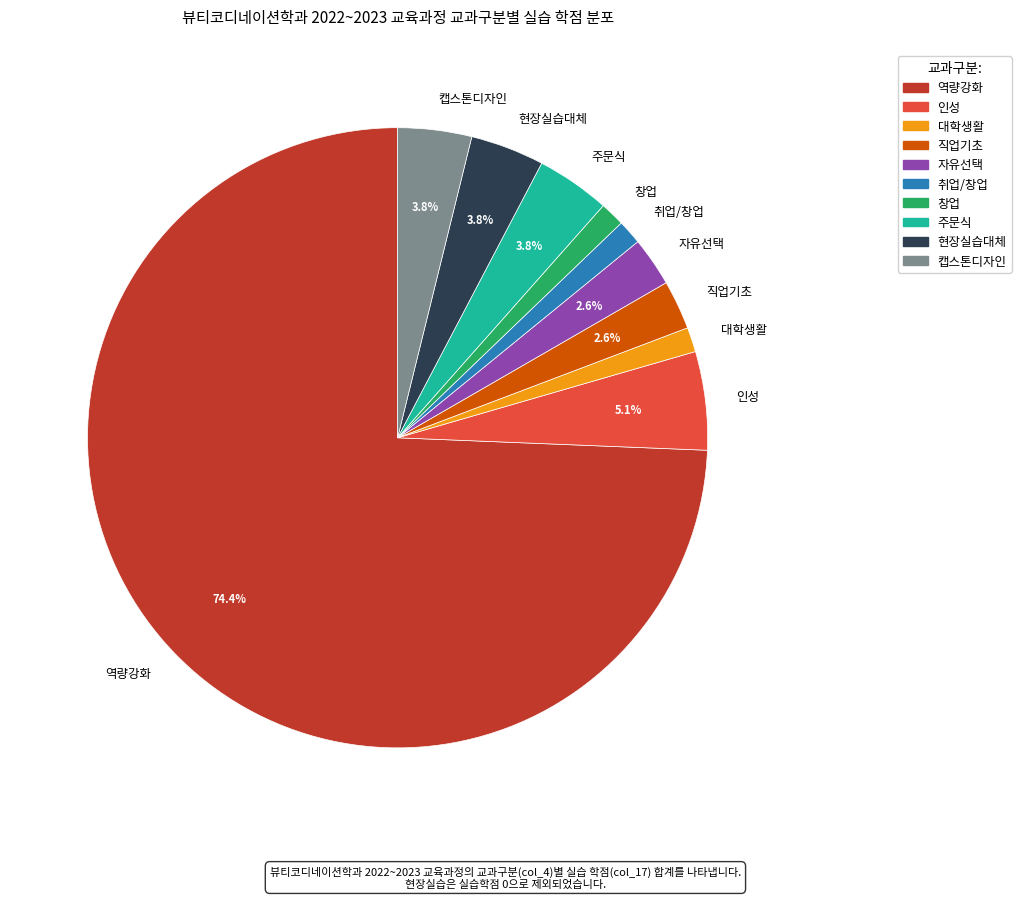

To the nearest percent, what is the difference between the largest and smallest slice percentages?

73%